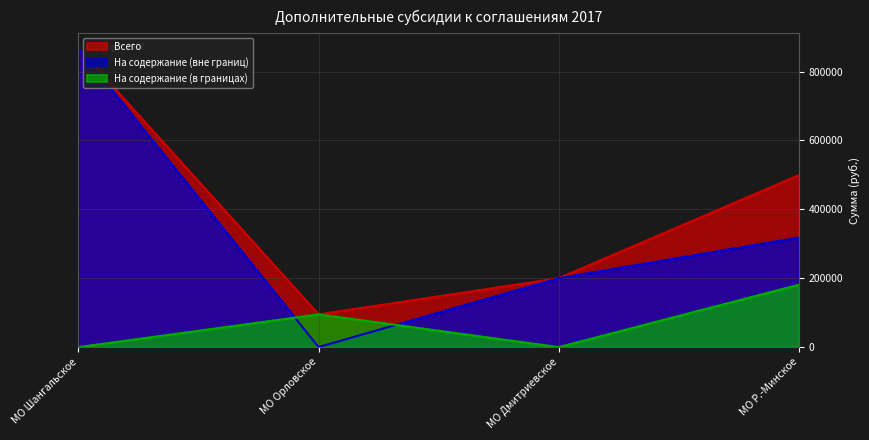

In На содержание (в границах), how many points are lower than both neighbors (excluding endpoints)?

1